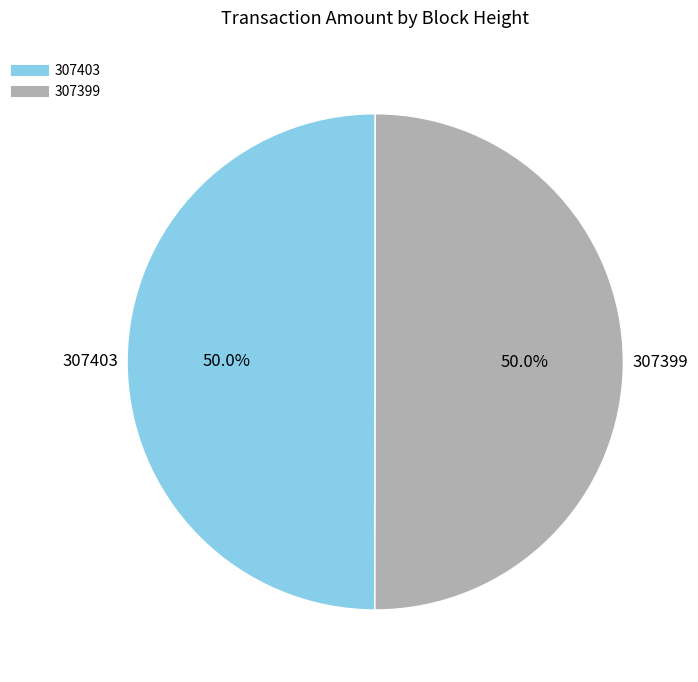

True or false: 307403 accounts for 56% of the total.

False